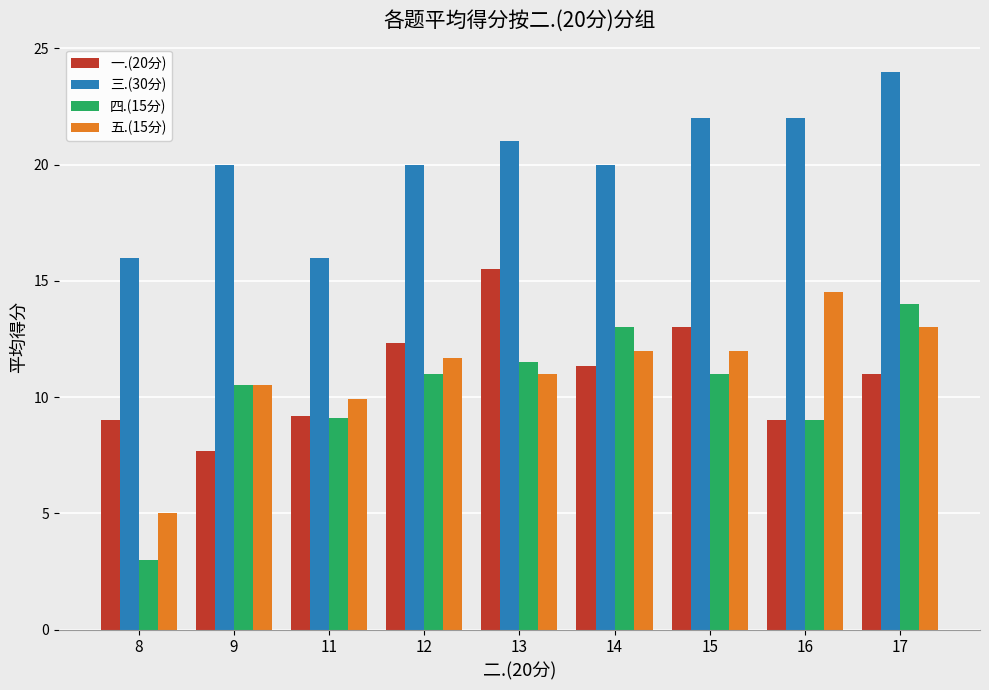

Is it true that 五.(15分) equals 19.2 at 12?

False